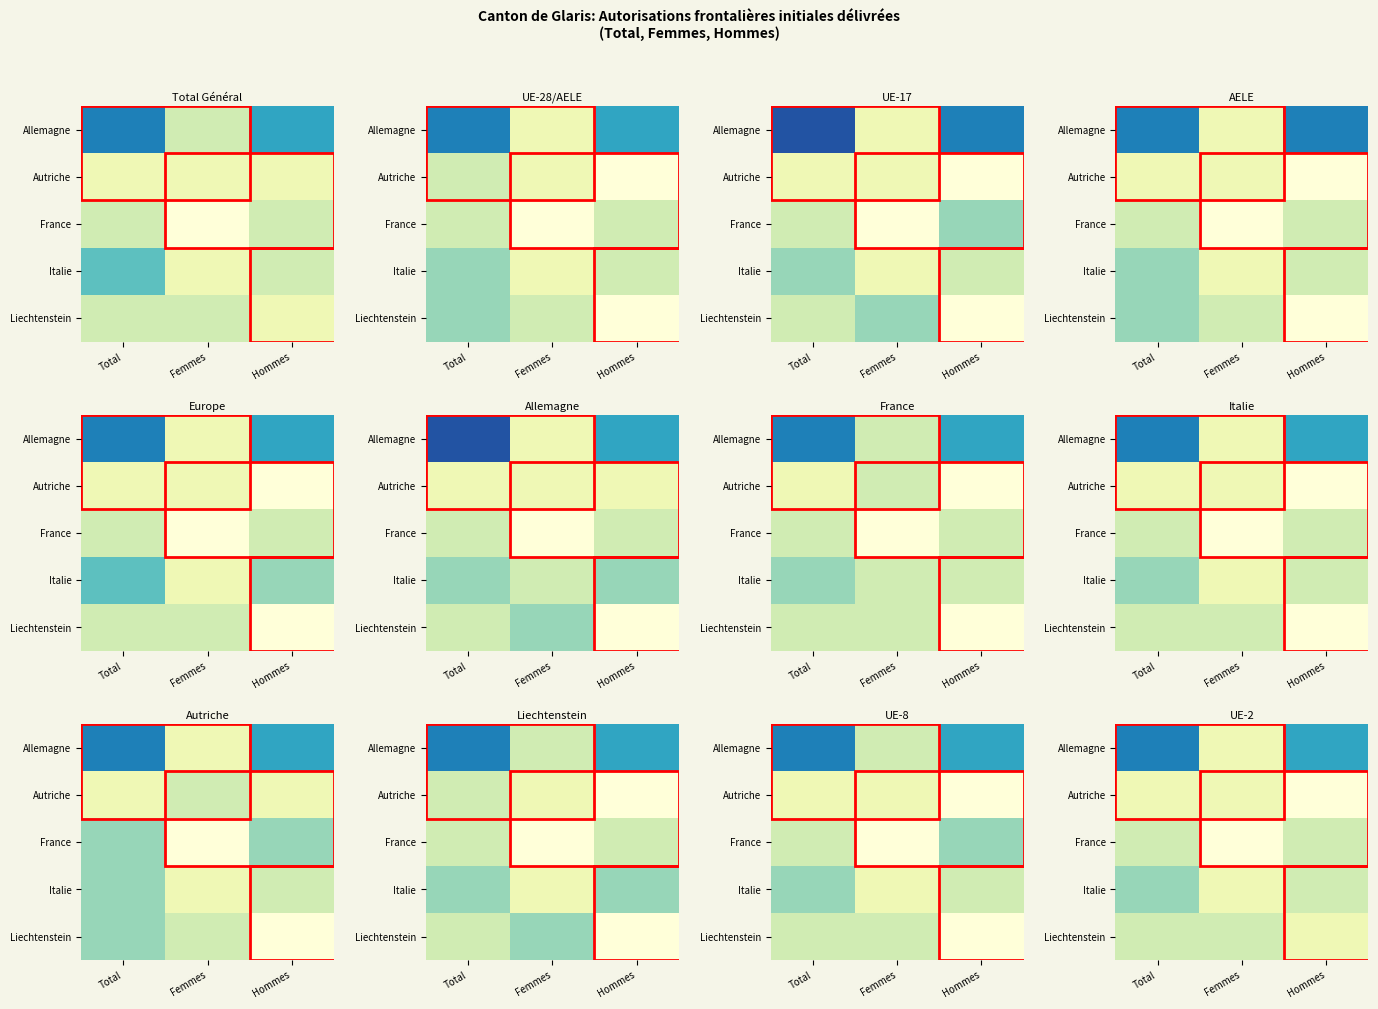

What is the total value across all series at Hommes?

10